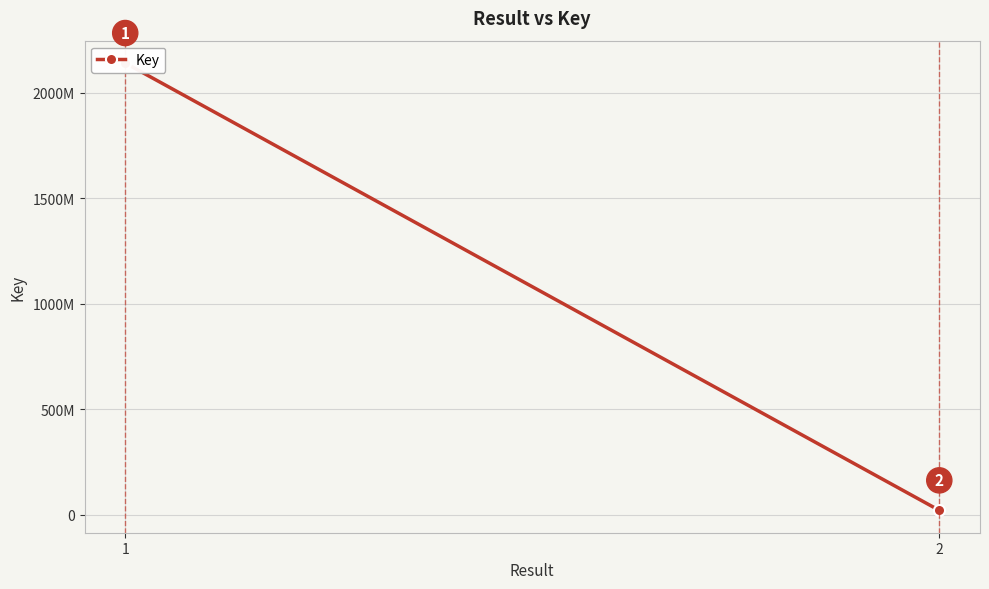

What is the difference between the values at 1 and 2?

2122255563